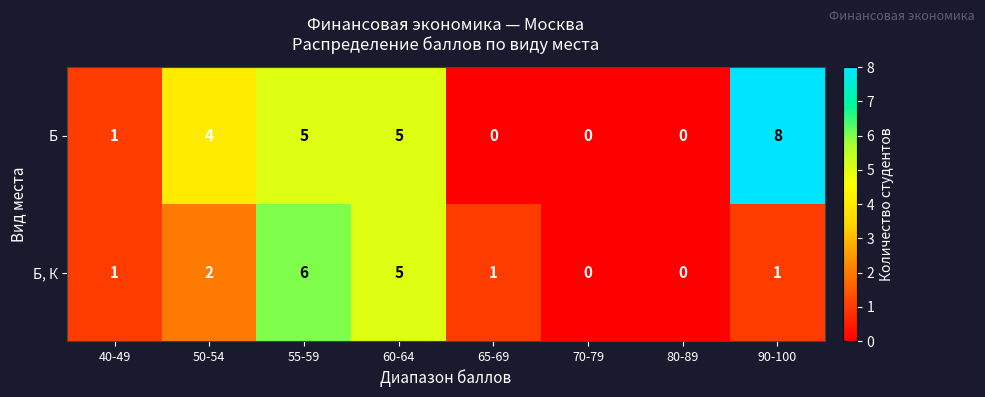

The value of Б, К at 60-64 is 5. True or false?

True